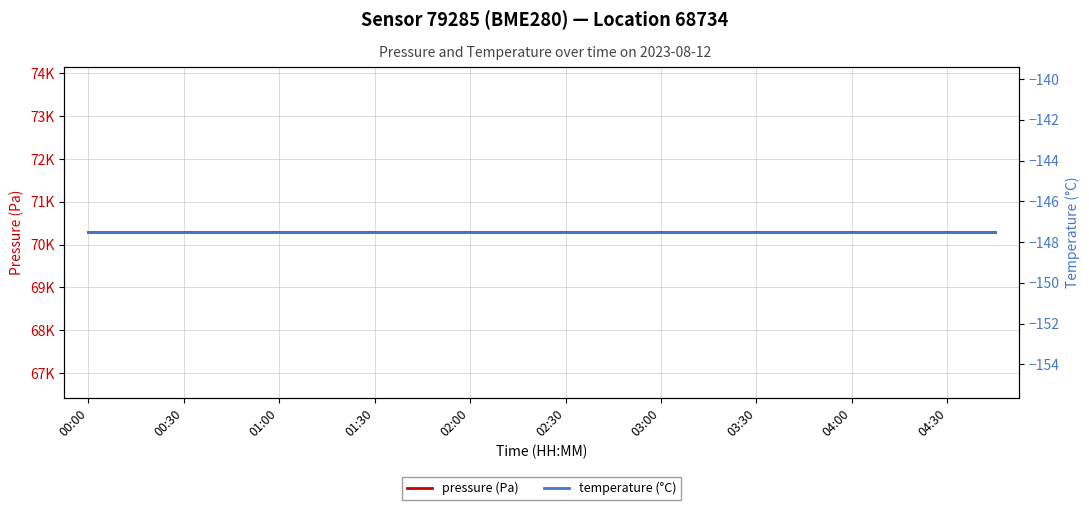

What is the value of the temperature (°C) point at the 14th from the left?

-147.5